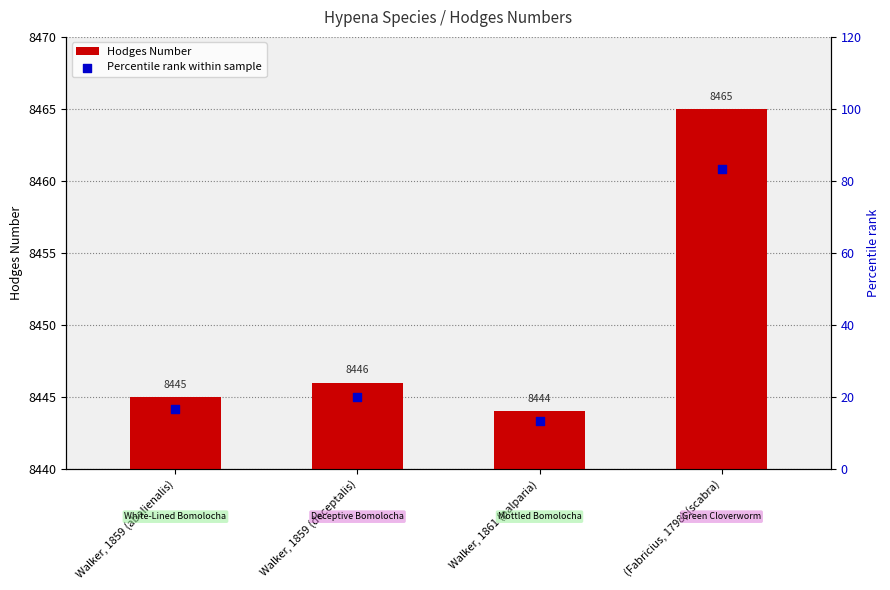

Is the value of Hodges Number at Walker, 1859 (deceptalis) greater than the value of Percentile rank within sample at Walker, 1861 (palparia)?

Yes